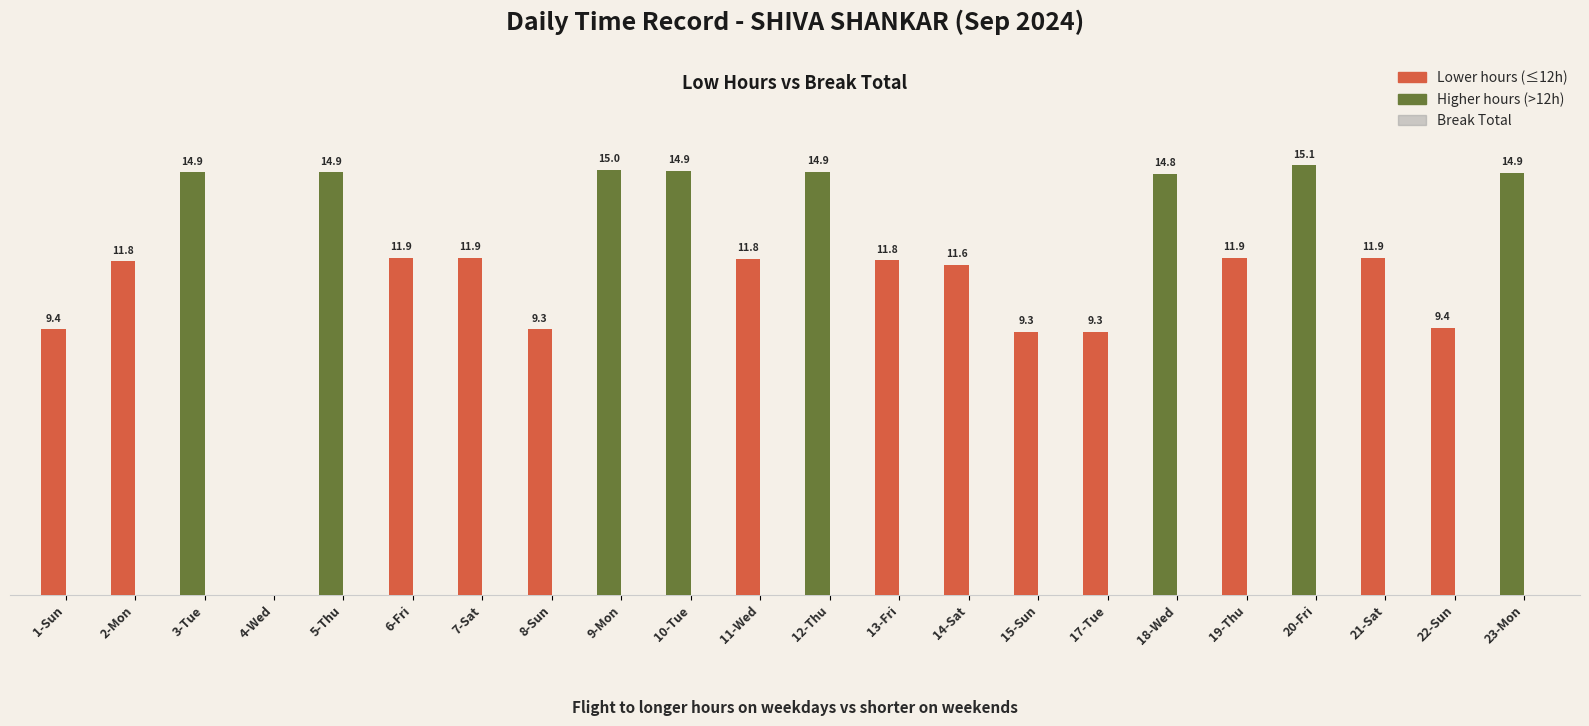

Which label corresponds to the largest value in the chart?

20-Fri